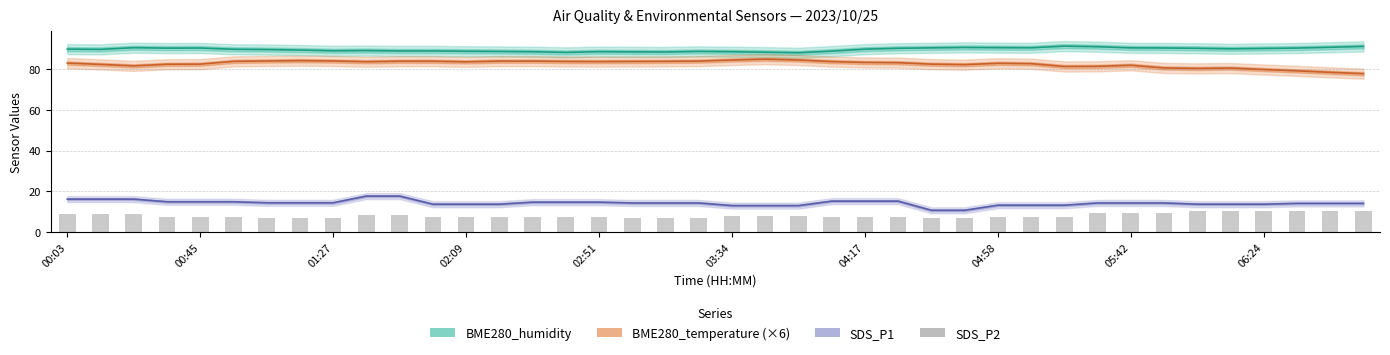

Where is SDS_P1 nearest to the value 14?

37